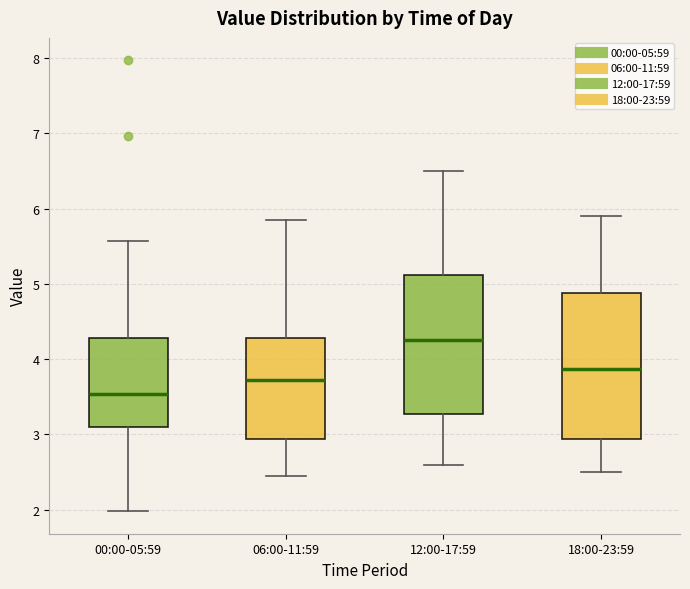

Which box's median line is the lowest?

00:00-05:59